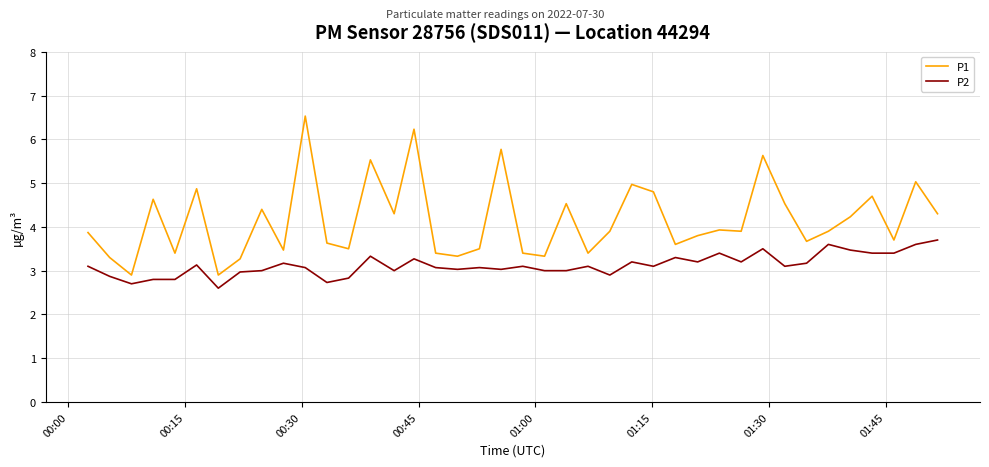

What is the difference between the maximum and minimum values in the P2 series?

1.1